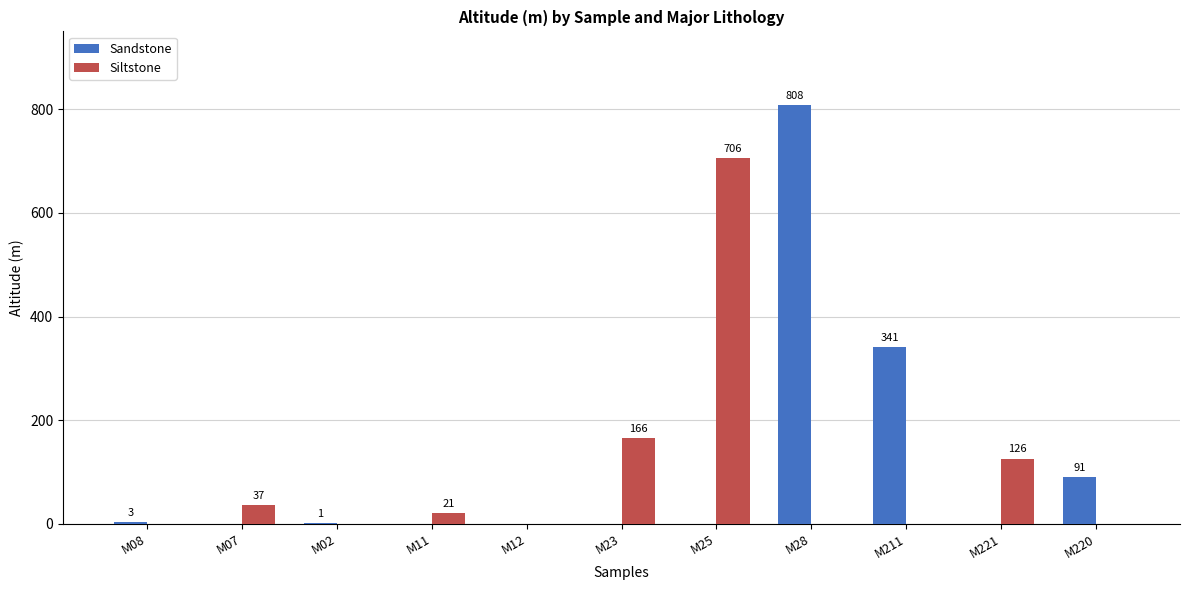

Is it true that Sandstone equals 91 at M220?

True